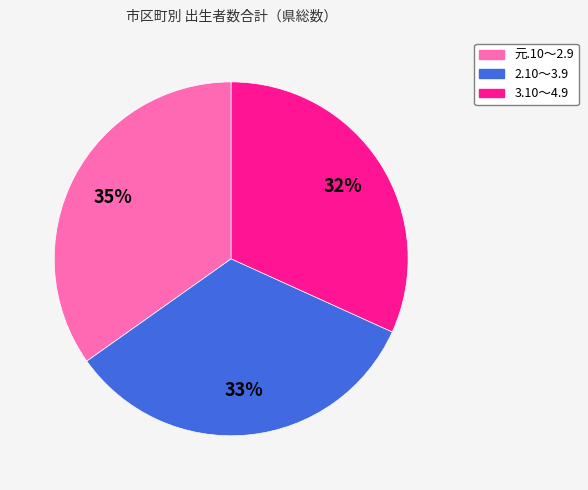

How many slices are in this pie chart?

3